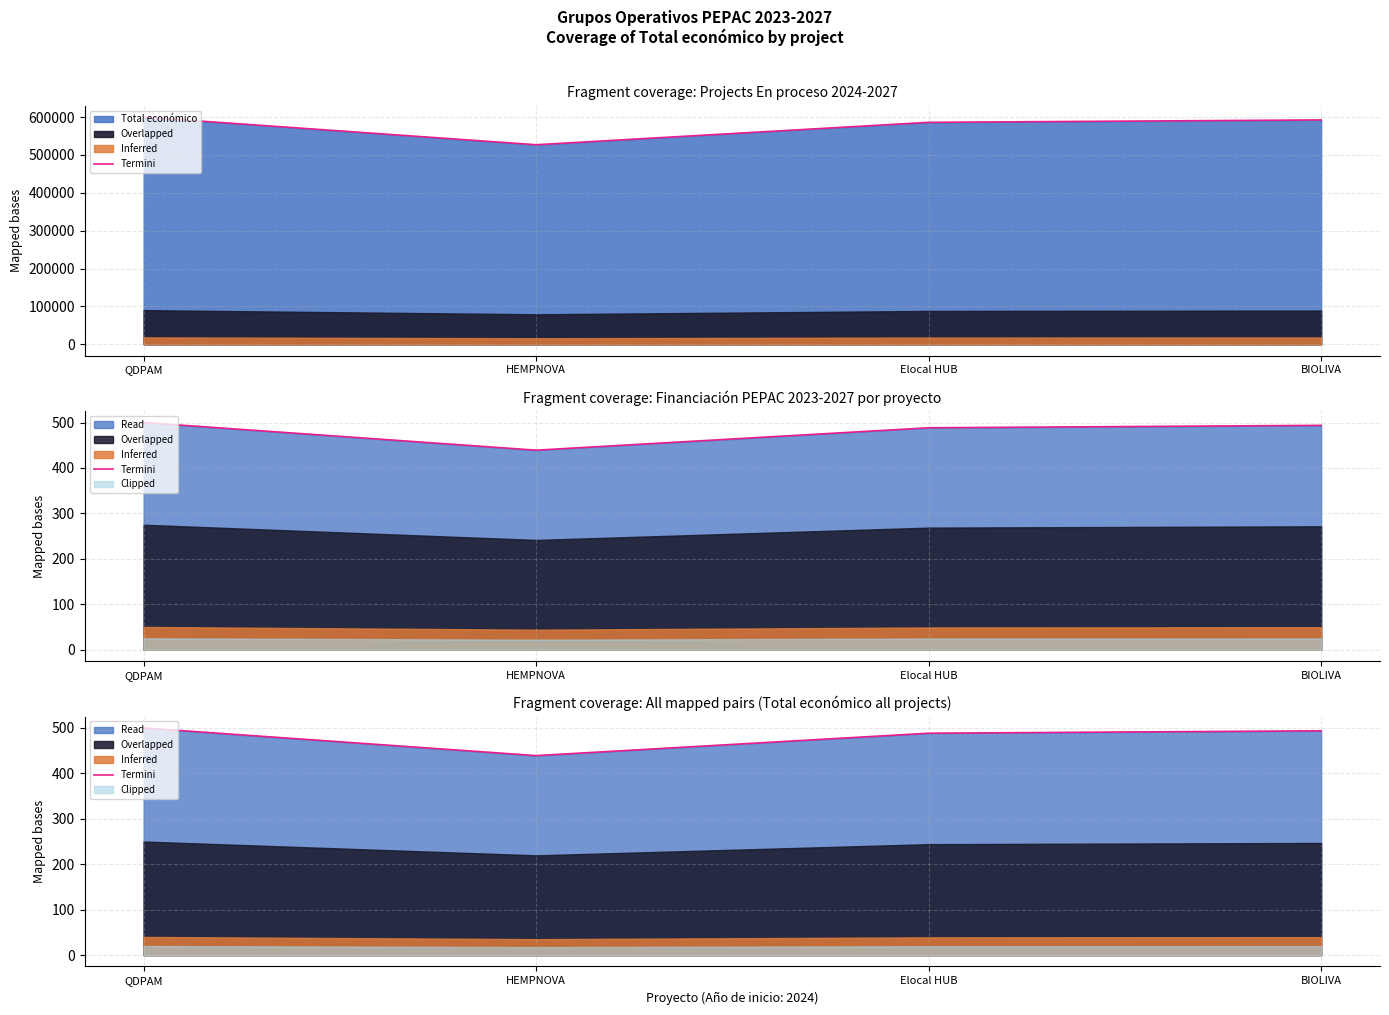

How many data points are less than 493?

2